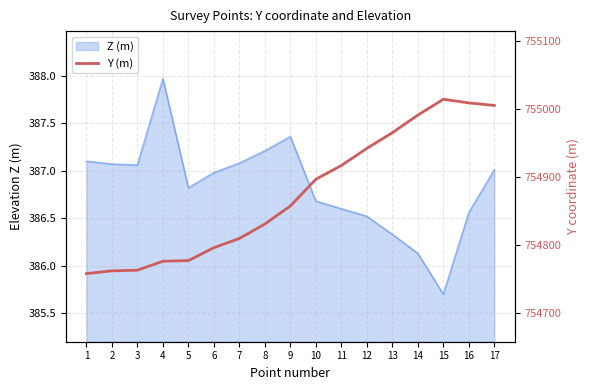

What is the ratio of the value at 16 to the value at 6?

1.0